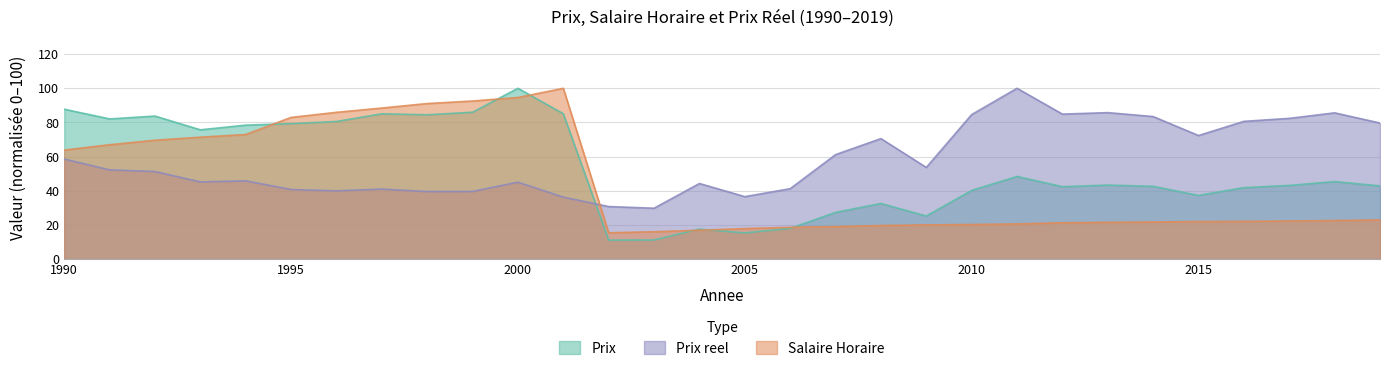

Between 1990 and 2017, which series saw the biggest shift?

Prix